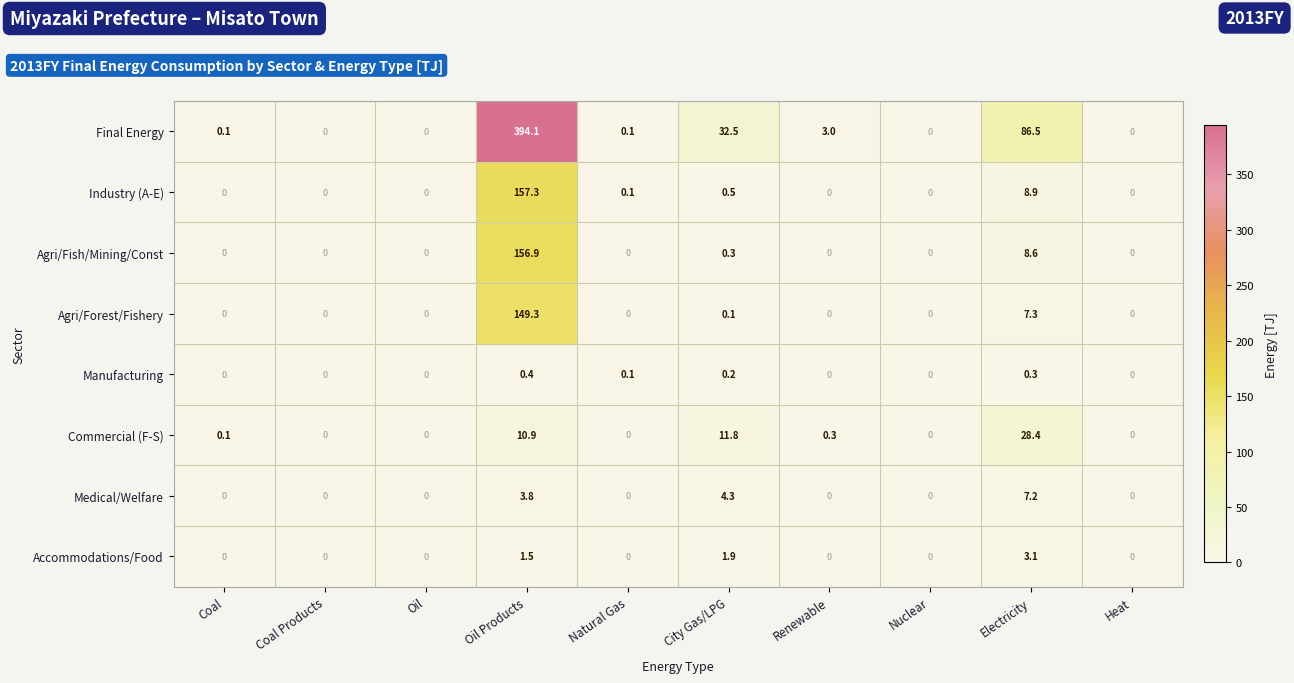

Which series has the largest total across all categories?

Final Energy